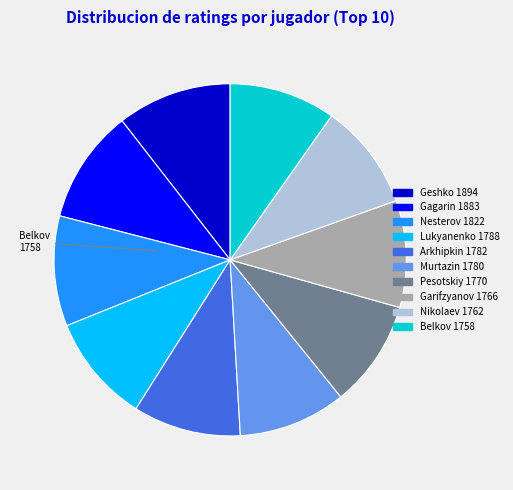

How many slices are in this pie chart?

10